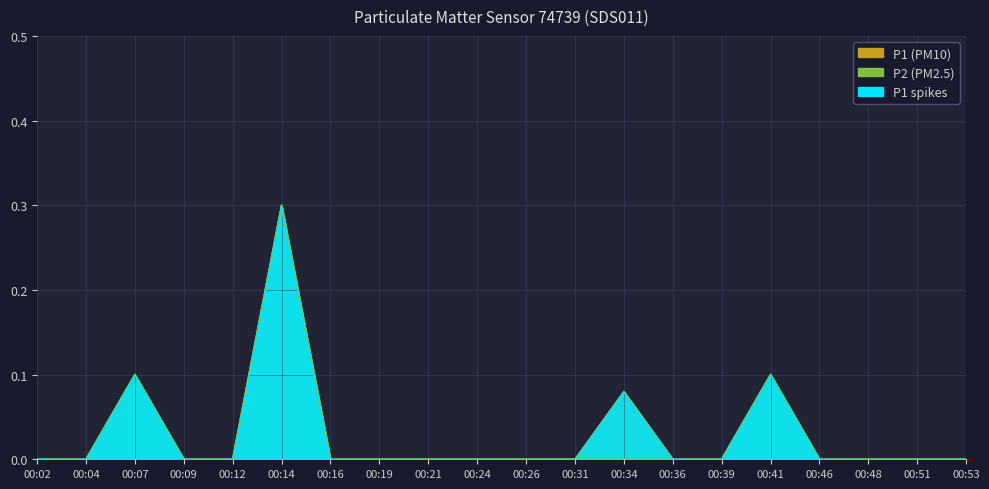

What is the difference between the P1 values at 00:04 and 00:07?

0.1